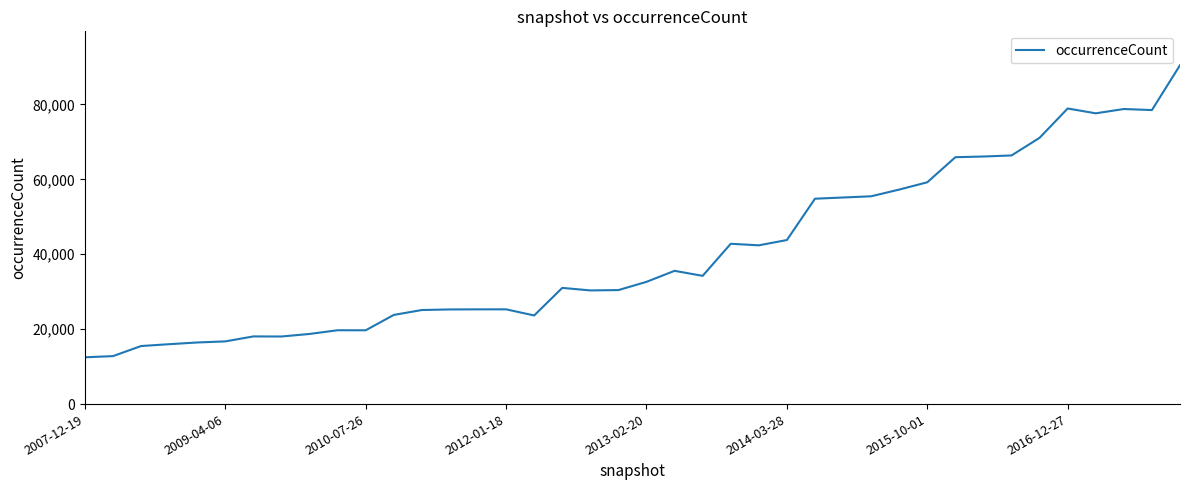

What is the difference between the maximum and minimum values?

77986